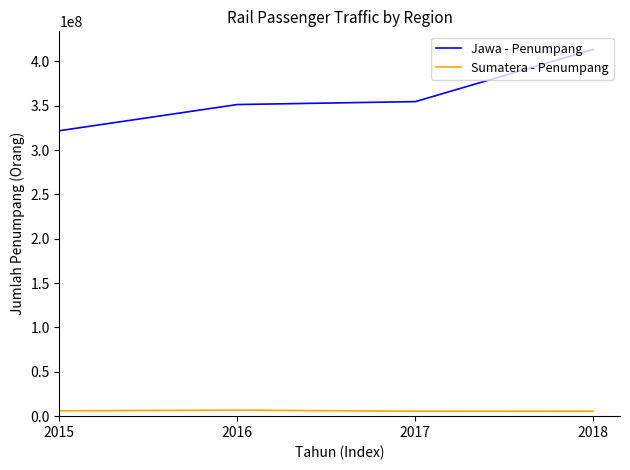

The value of Jawa - Penumpang at 2016 is 351292019. True or false?

True